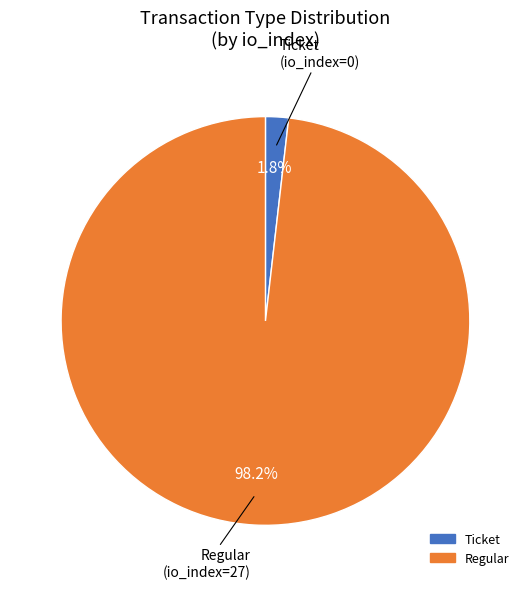

Is there any slice that represents more than half of the pie?

Yes